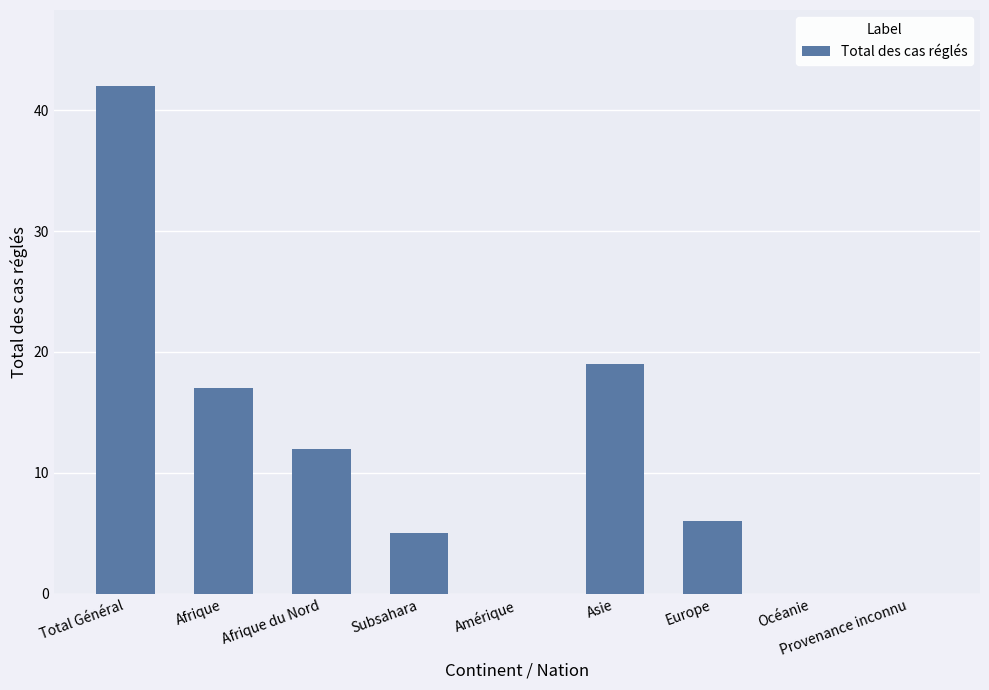

Are the bars horizontal?

No